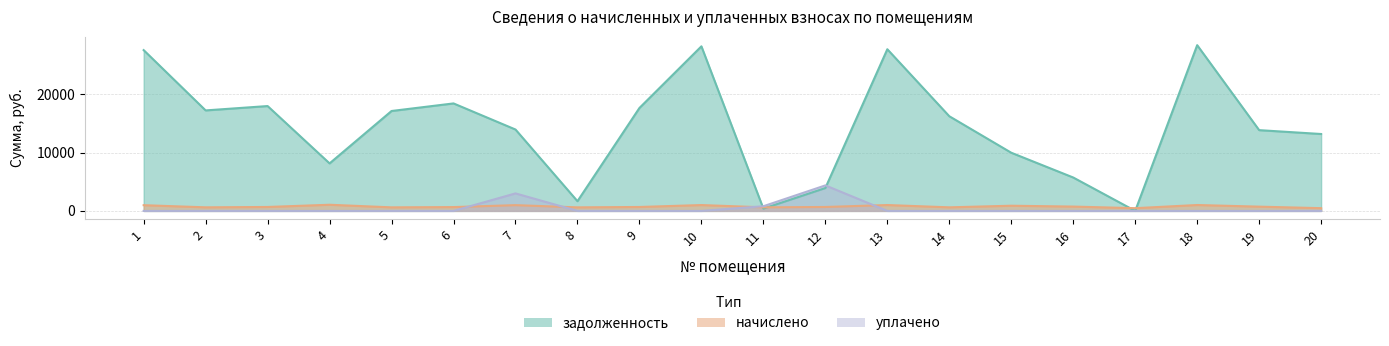

List the labels in order of начислено value, largest first.

4, 18, 13, 10, 7, 1, 15, 16, 19, 3, 9, 12, 6, 2, 11, 14, 5, 8, 20, 17